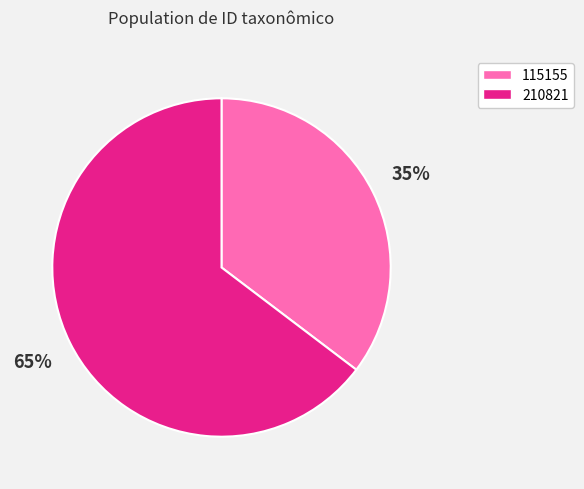

Which slice represents more than half of the pie?

210821